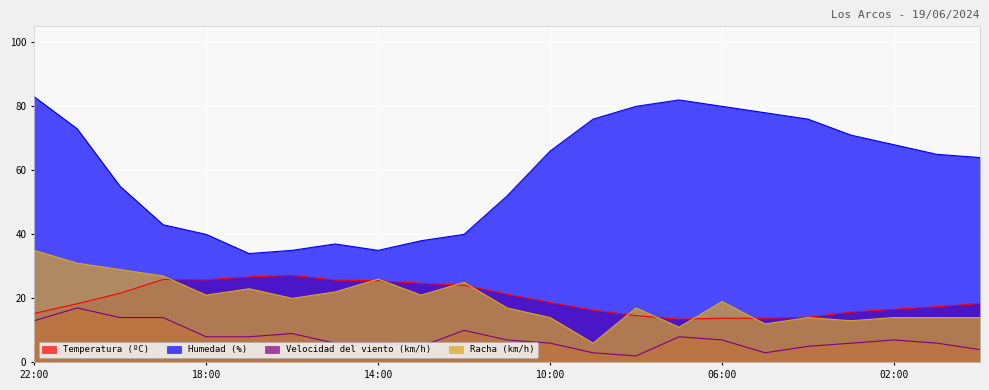

Where does the Humedad (%) series first go above 65?

22:00